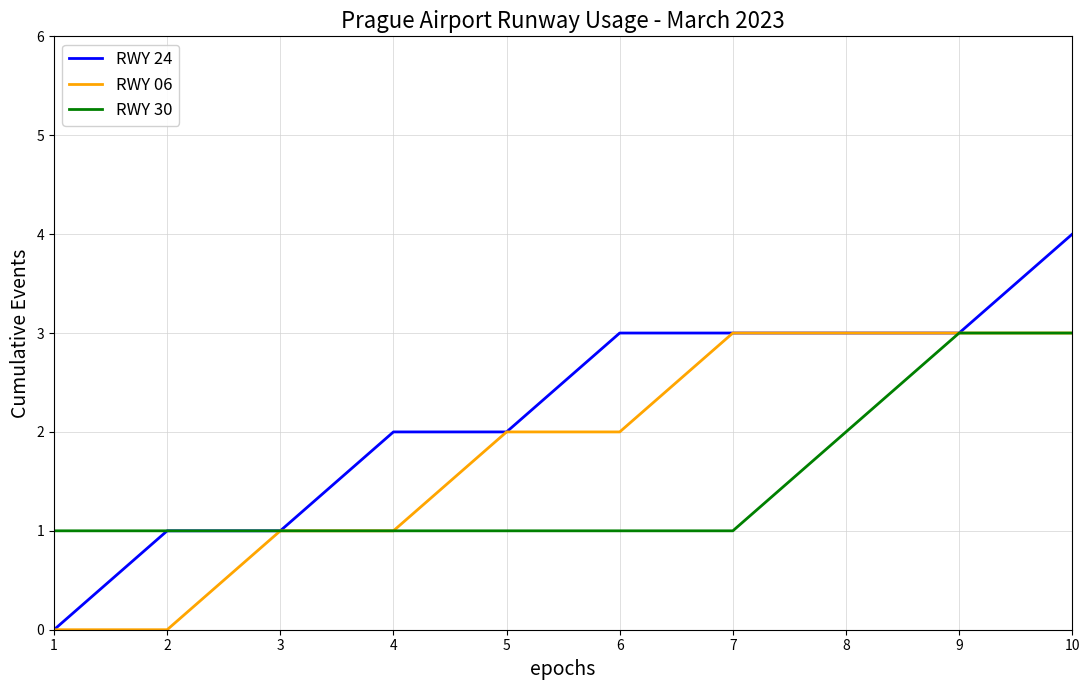

Read the RWY 24 value at 9.

3